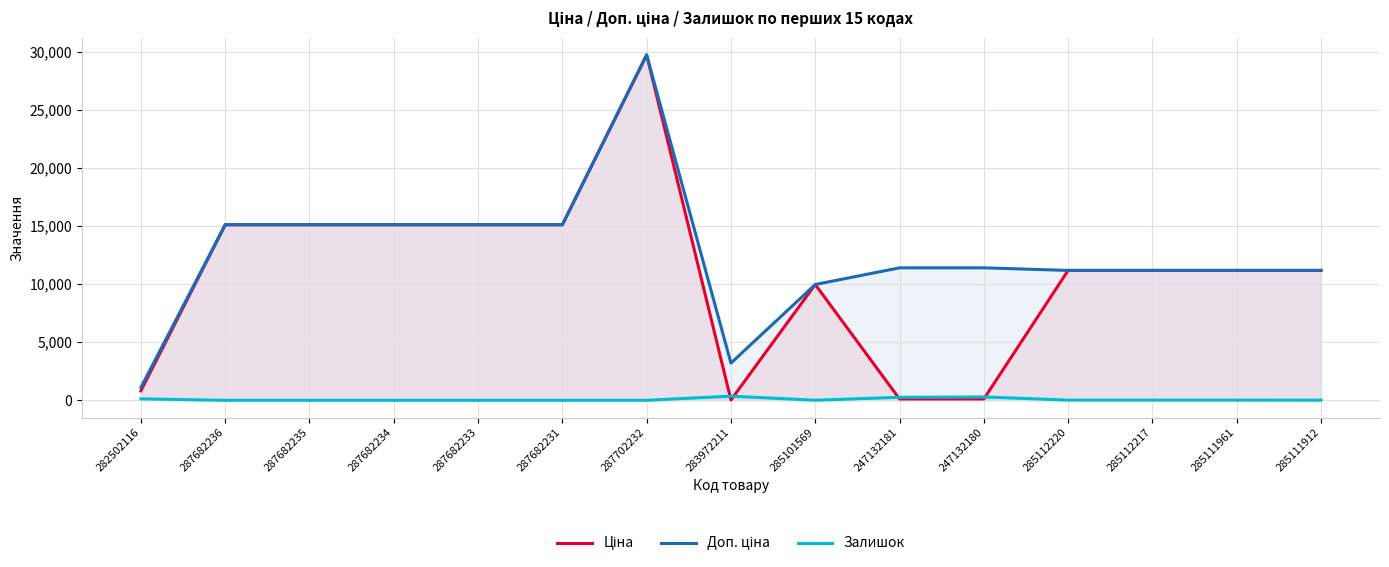

Rank the categories by Залишок value from lowest to highest.

287682236, 287682235, 287682234, 287682233, 287682231, 287702232, 285101569, 285111912, 285112220, 285112217, 285111961, 282502116, 247132181, 247132180, 283972211